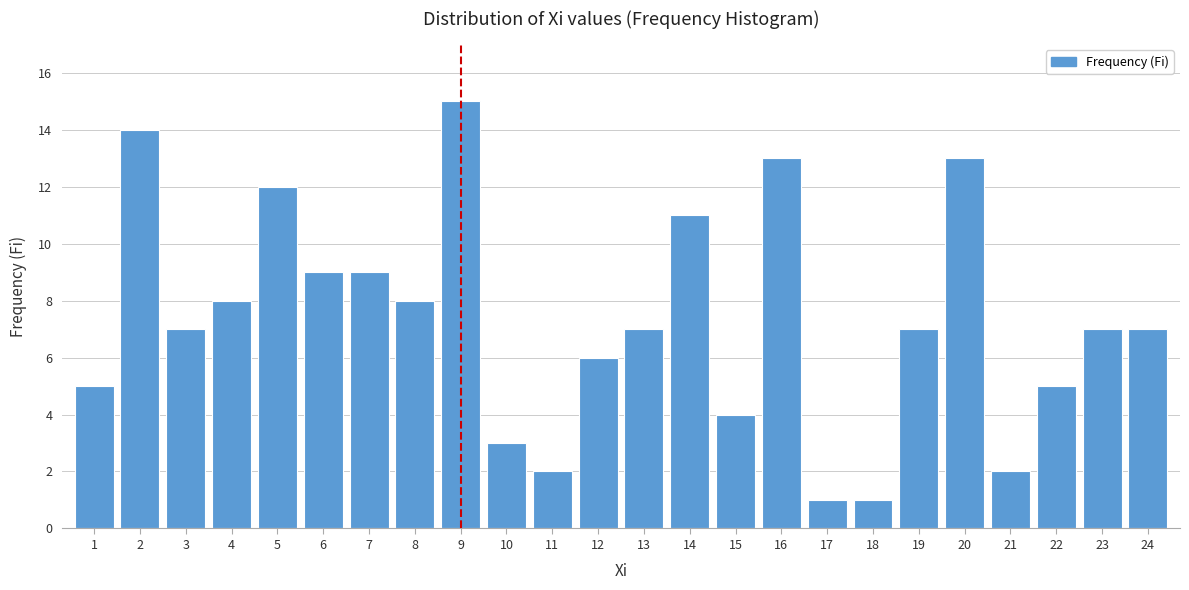

Reading left to right, what are all the values shown in this chart?

5	14	7	8	12	9	9	8	15	3	2	6	7	11	4	13	1	1	7	13	2	5	7	7